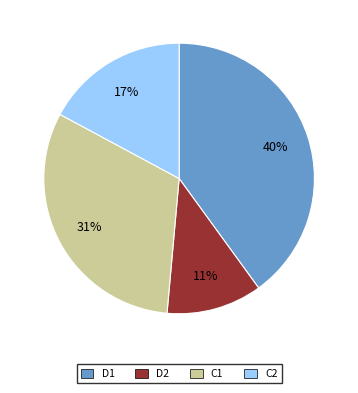

To the nearest percent, what is the difference between the C2 and D2 slice percentages?

6%